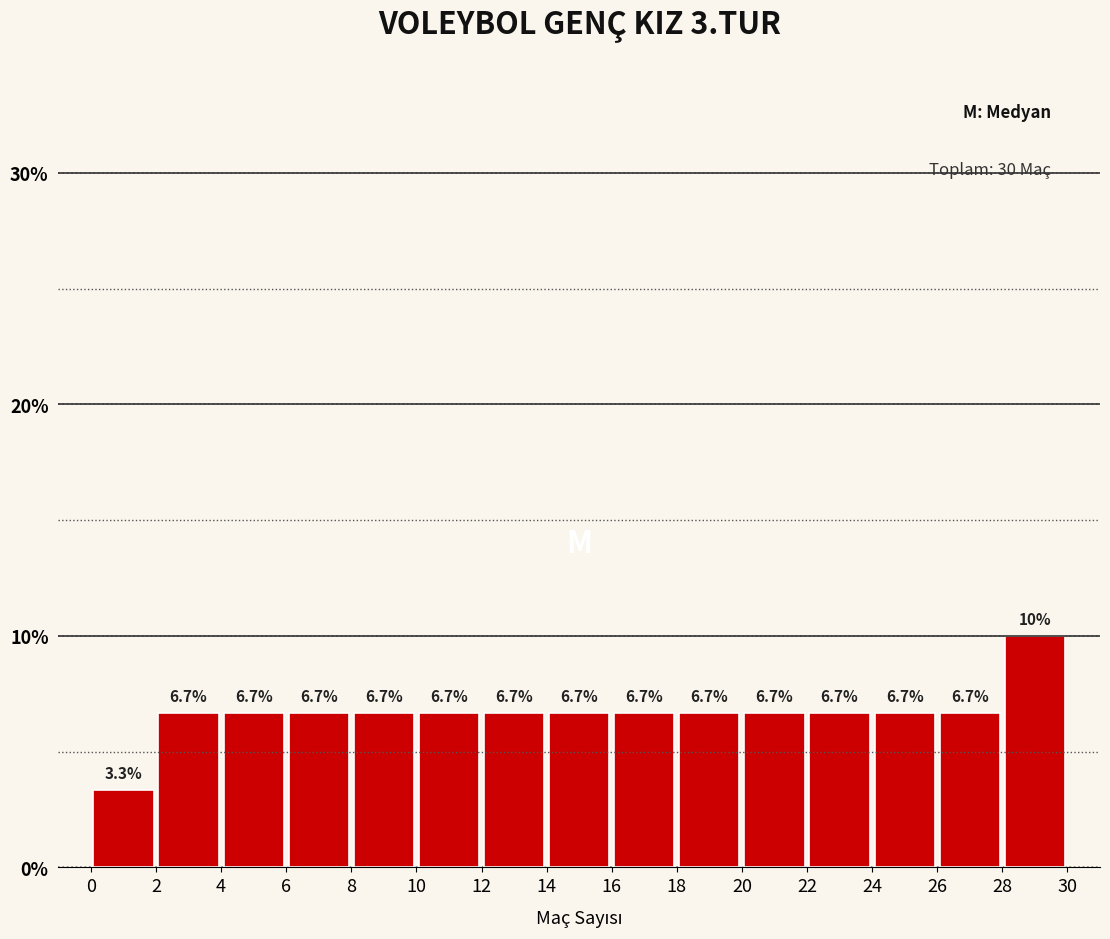

Reading left to right, list every bar in this chart as the range it spans on the x-axis followed by its height.

0 to 2: 3.3
2 to 4: 6.7
4 to 6: 6.7
6 to 8: 6.7
8 to 10: 6.7
10 to 12: 6.7
12 to 14: 6.7
14 to 16: 6.7
16 to 18: 6.7
18 to 20: 6.7
20 to 22: 6.7
22 to 24: 6.7
24 to 26: 6.7
26 to 28: 6.7
28 to 30: 10.0